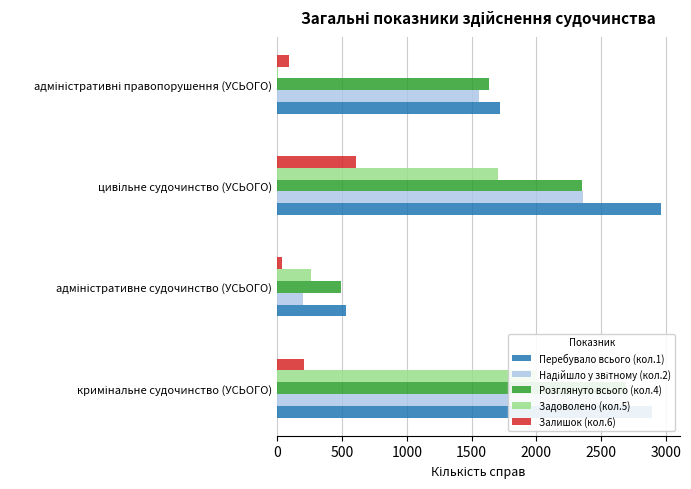

Which series has the largest range (max minus min)?

Надійшло у звітному (кол.2)